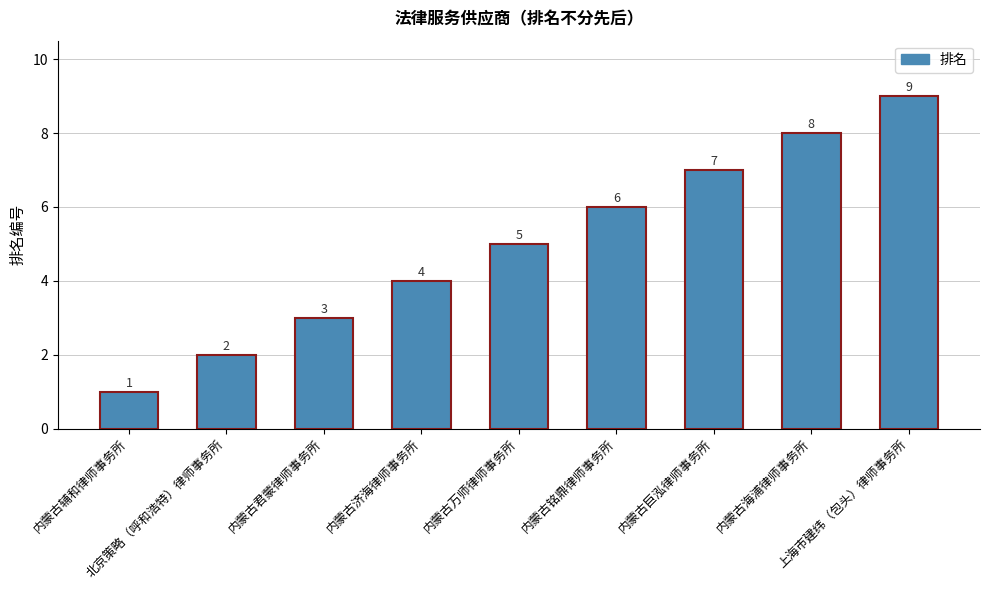

How many values are between 3 and 7?

5